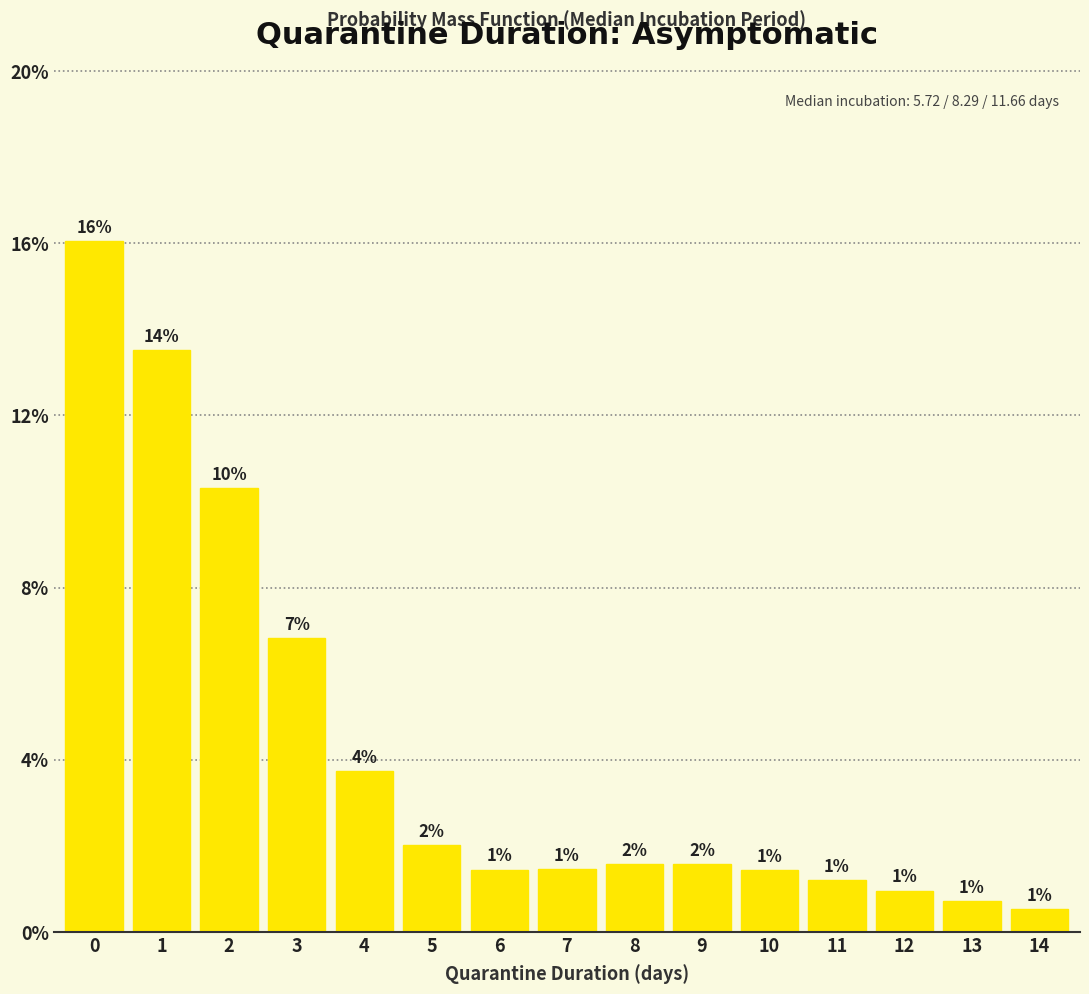

What is the sum of all values?

0.6